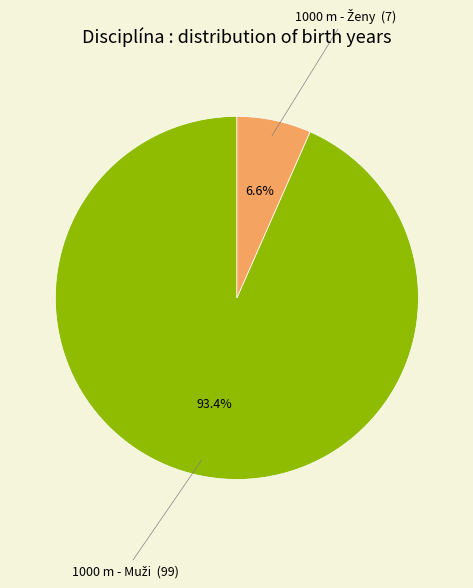

Does any single category account for the majority?

Yes